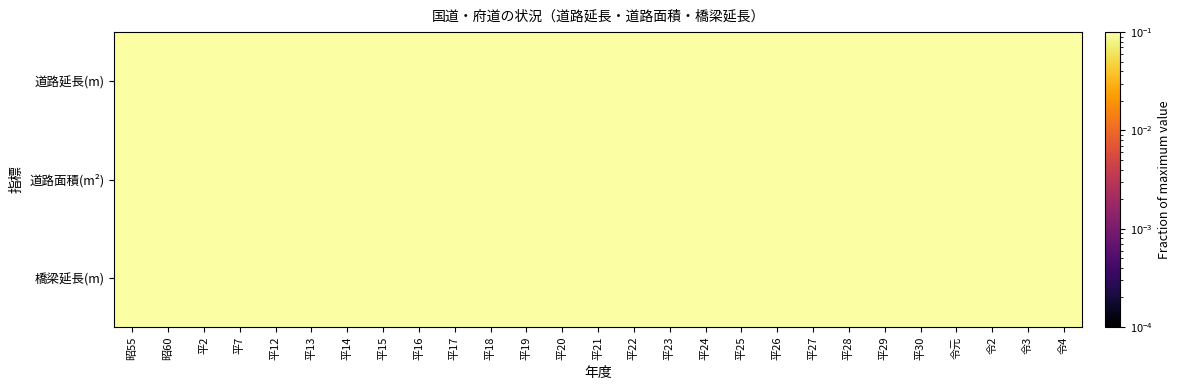

How many series are shown in this chart?

3